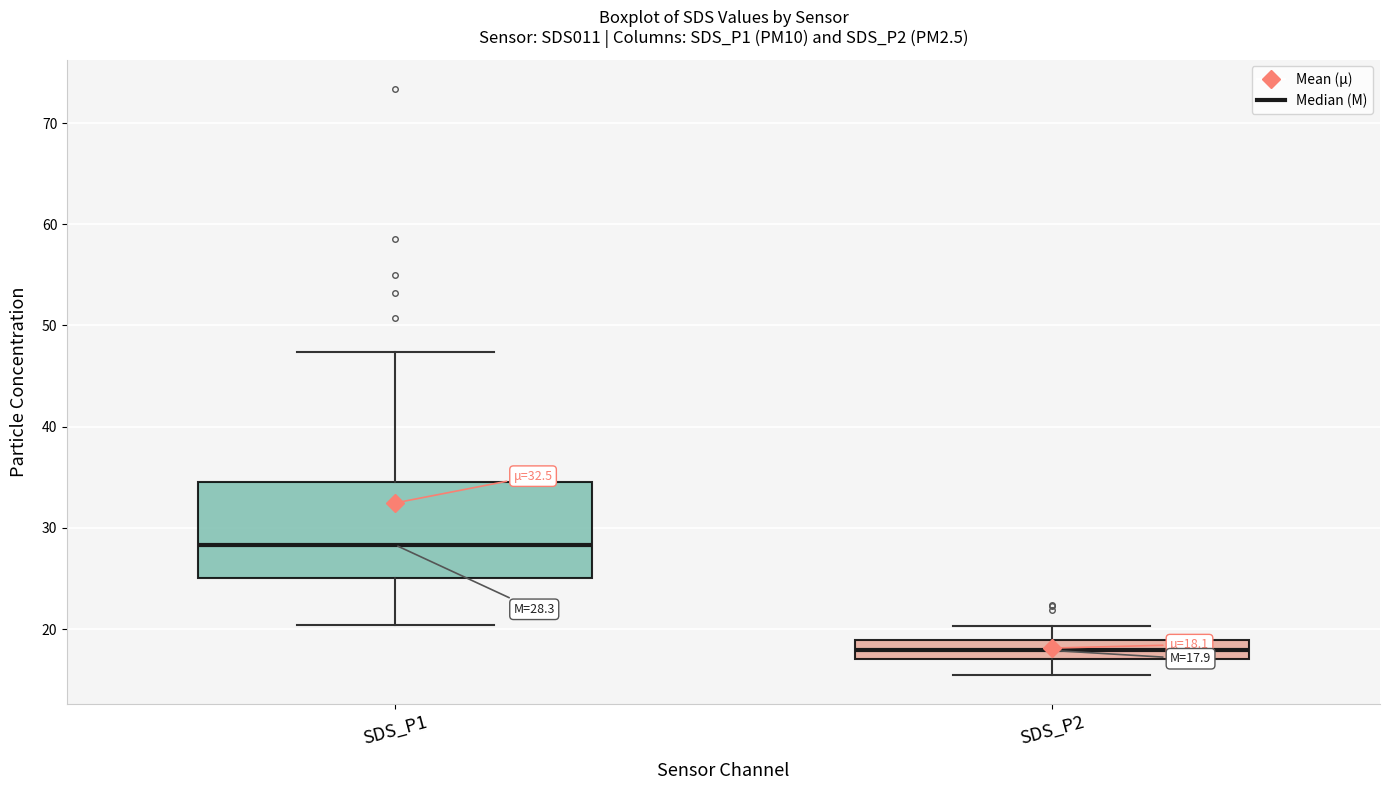

Which box has the lowest median line?

SDS_P2